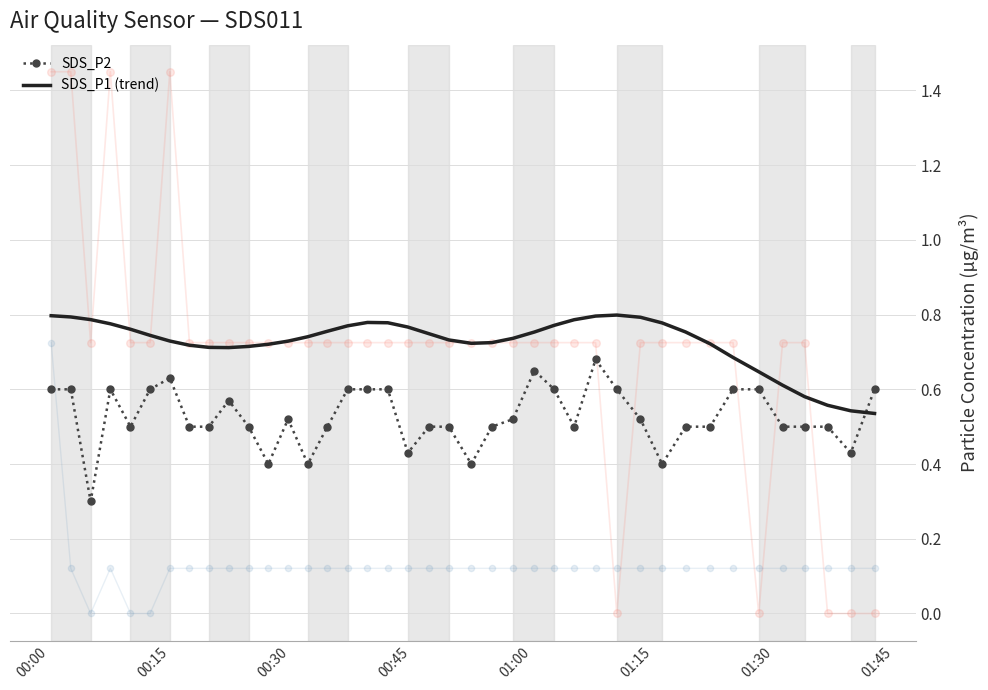

True or false: SDS_P1 (trend) and SDS_P2 cross at least once.

True